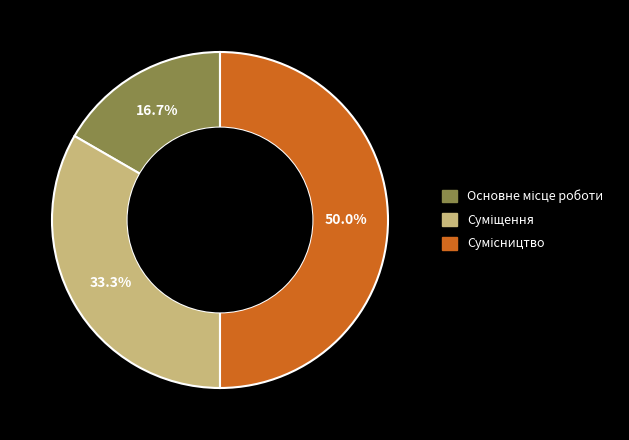

True or false: Суміщення accounts for 28% of the total.

False